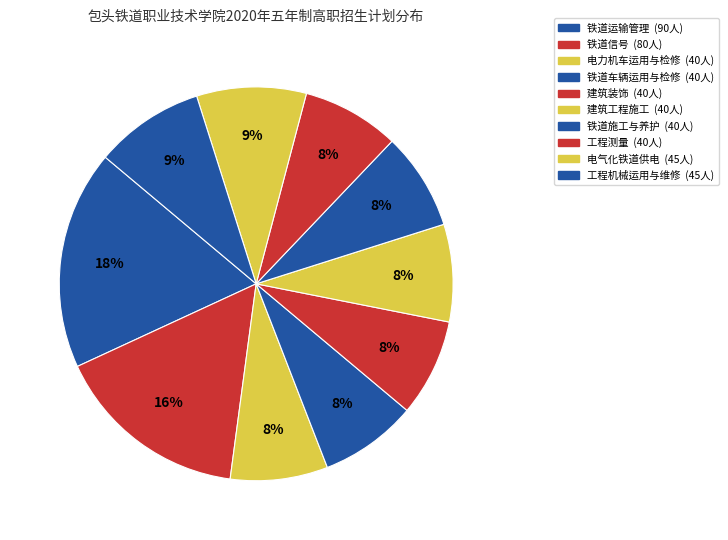

The 铁道运输管理 slice represents 4% of the pie. True or false?

False